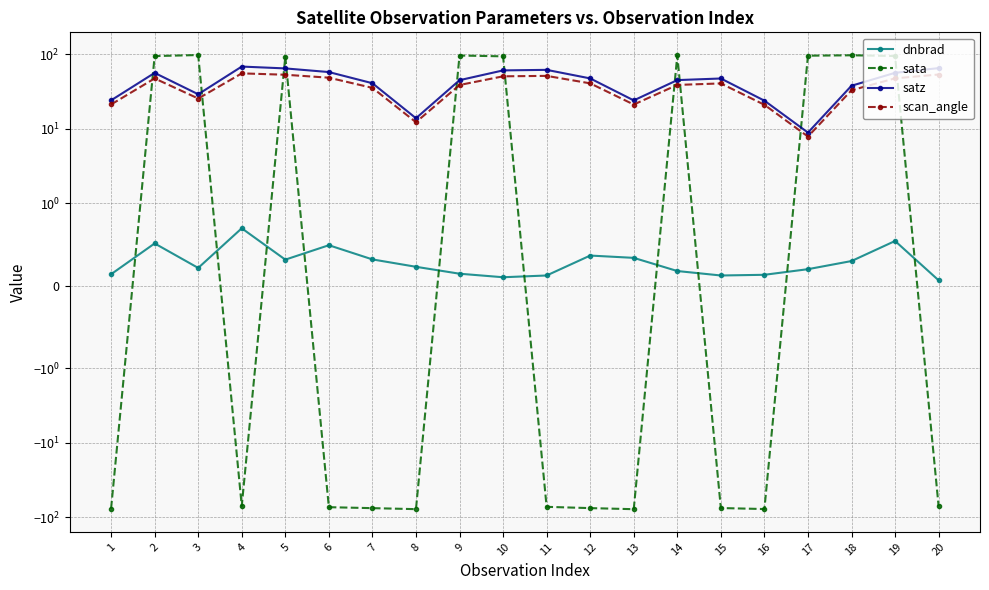

Which series has the widest spread of values?

sata